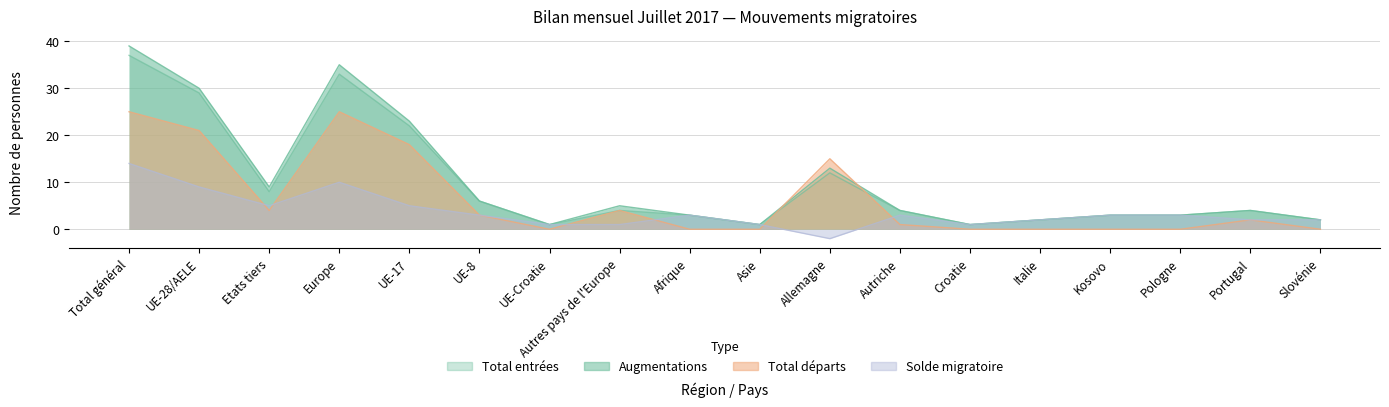

How many values in Solde migratoire are below zero?

1